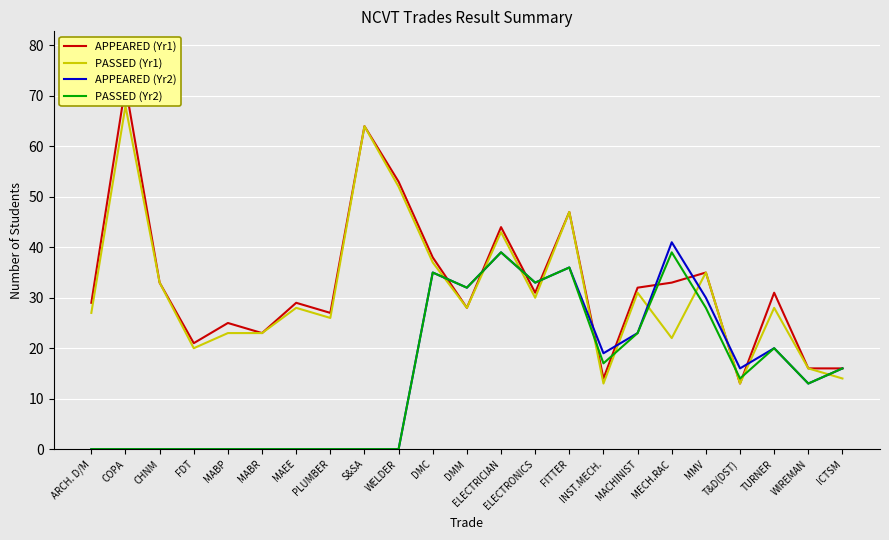

True or false: APPEARED (Yr1) and PASSED (Yr1) cross at least once.

False